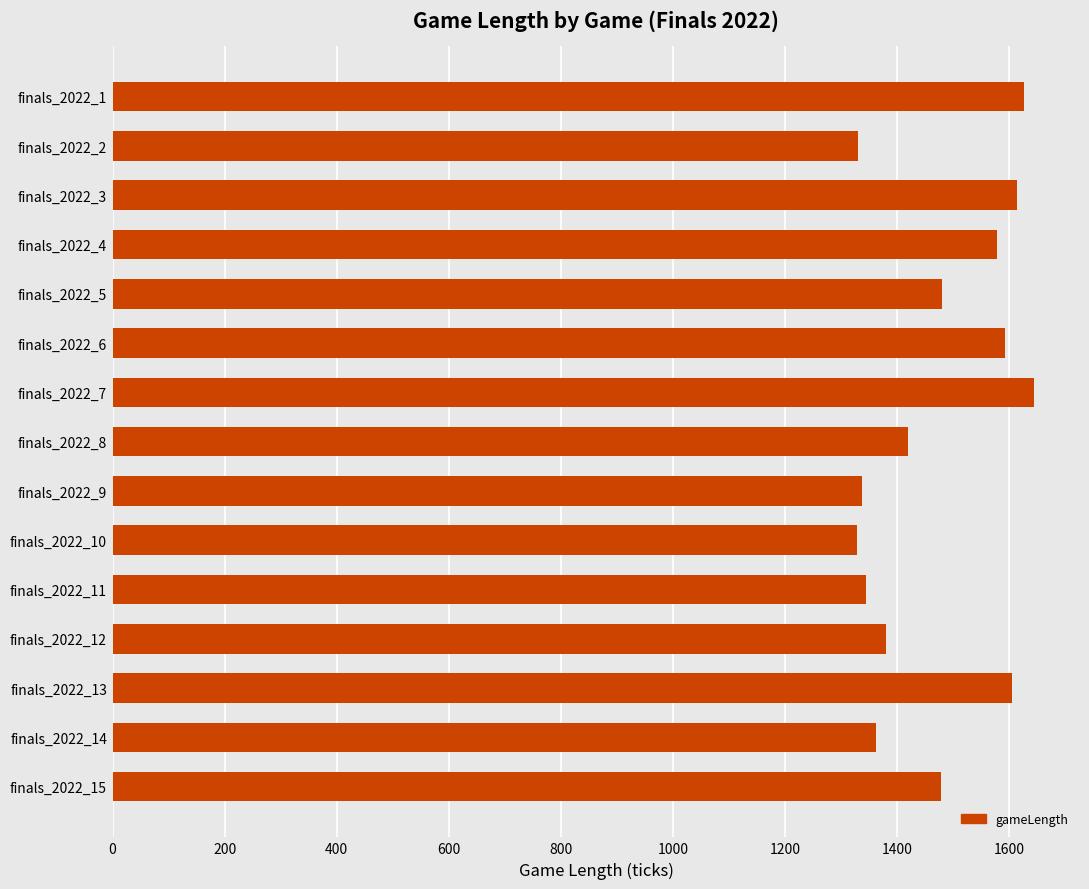

What is the value of the 4th bar from the top?

1578